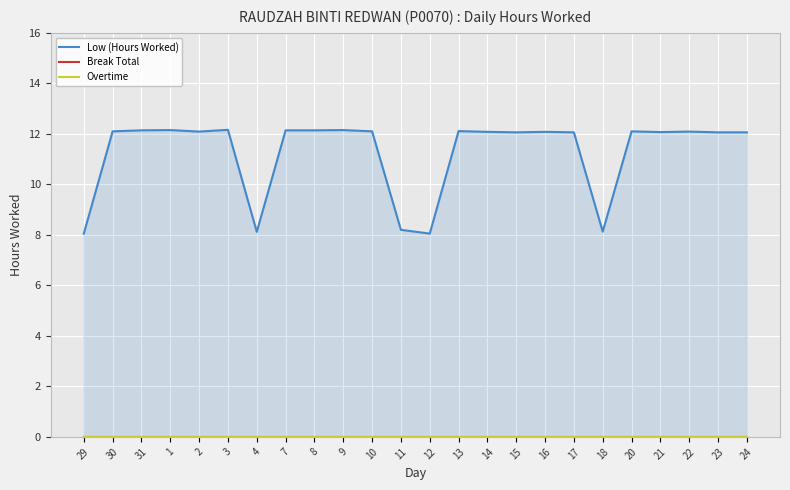

Which series has the largest total across all categories?

Low (Hours Worked)